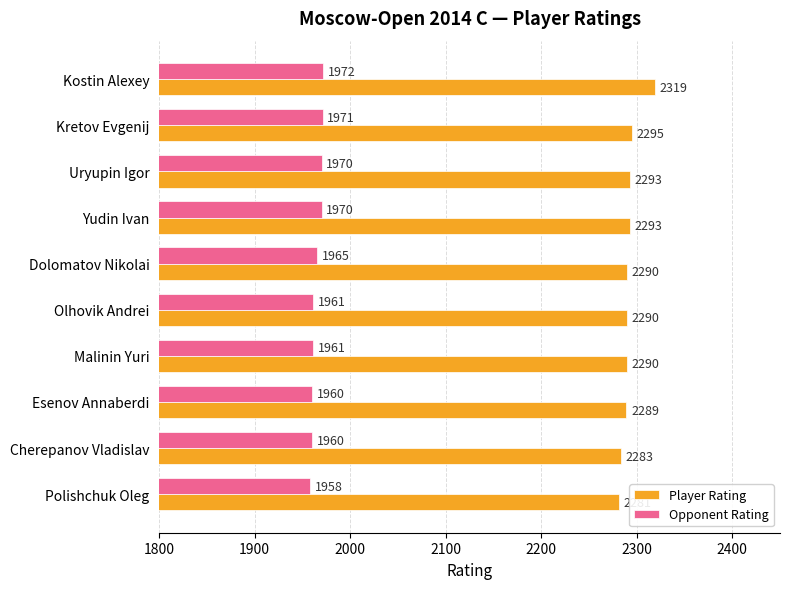

At which label is Player Rating closest to 2300?

Kretov Evgenij